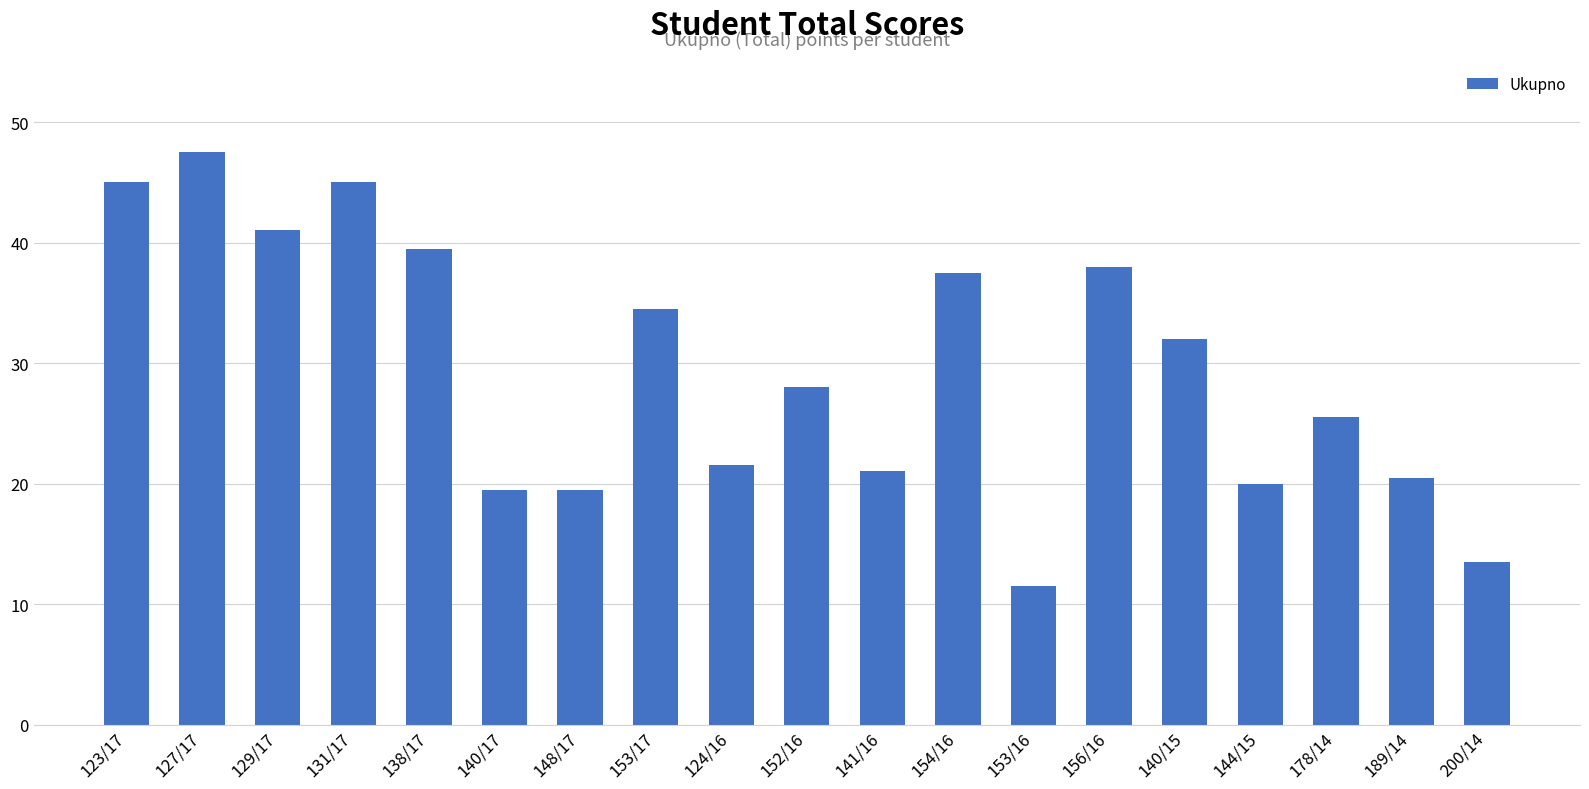

Count the number of data series in this chart.

1